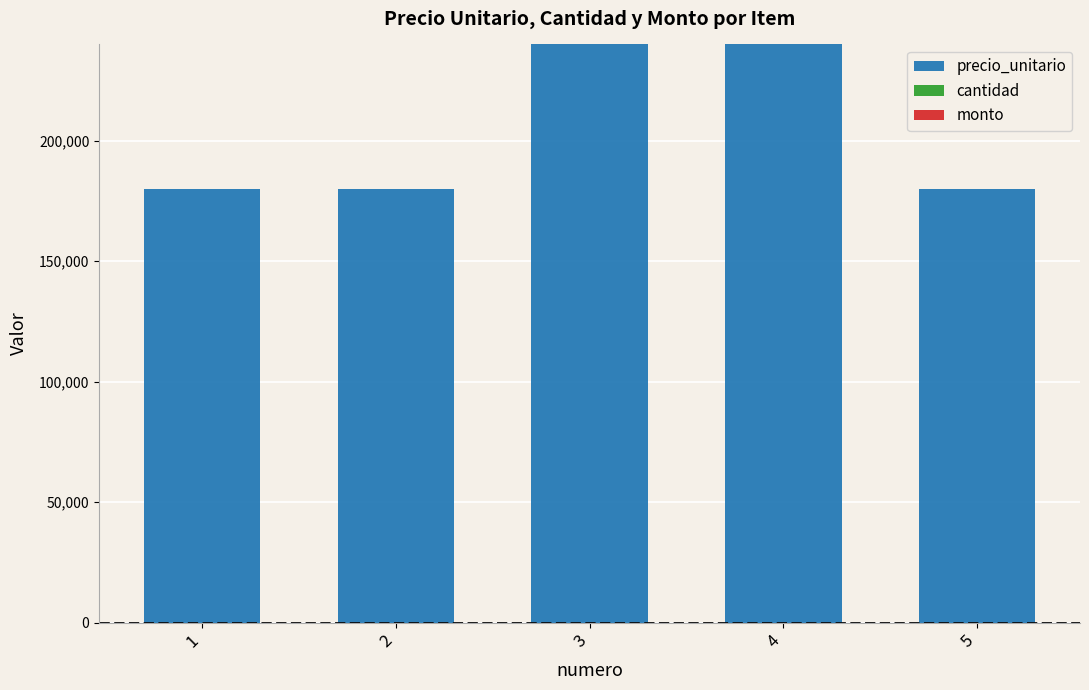

The value at 2 is 69300. True or false?

False